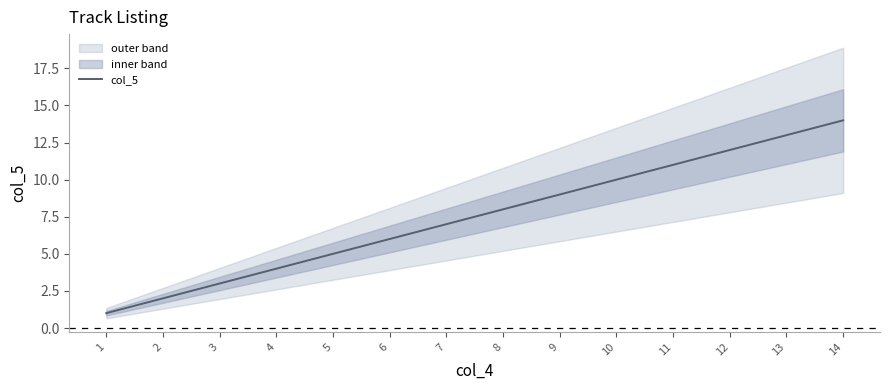

Reading left to right, what are all the values shown in this chart?

1=1	2=2	3=3	4=4	5=5	6=6	7=7	8=8	9=9	10=10	11=11	12=12	13=13	14=14